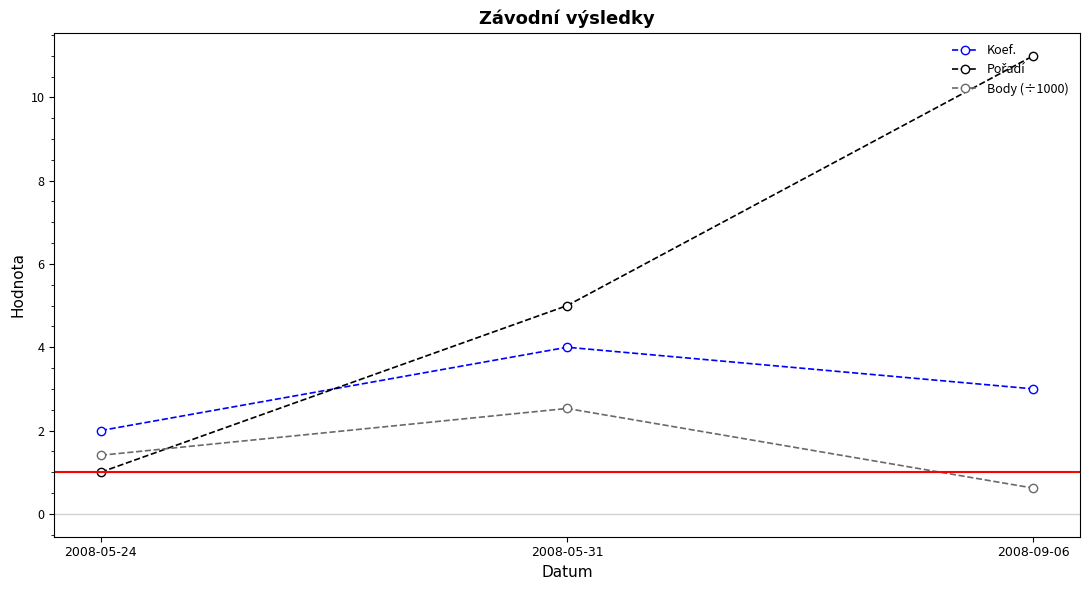

What is the value of the Body (÷1000) point at the 2nd from the left?

2.5